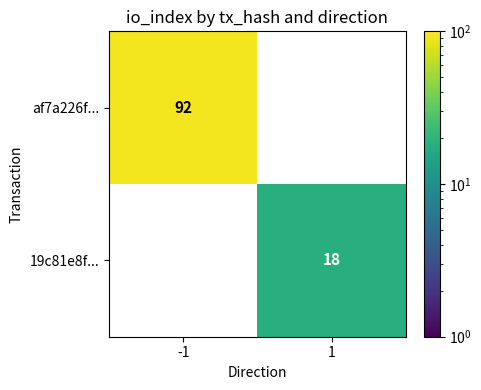

What is the difference between the maximum and minimum values in the af7a226f... series?

92